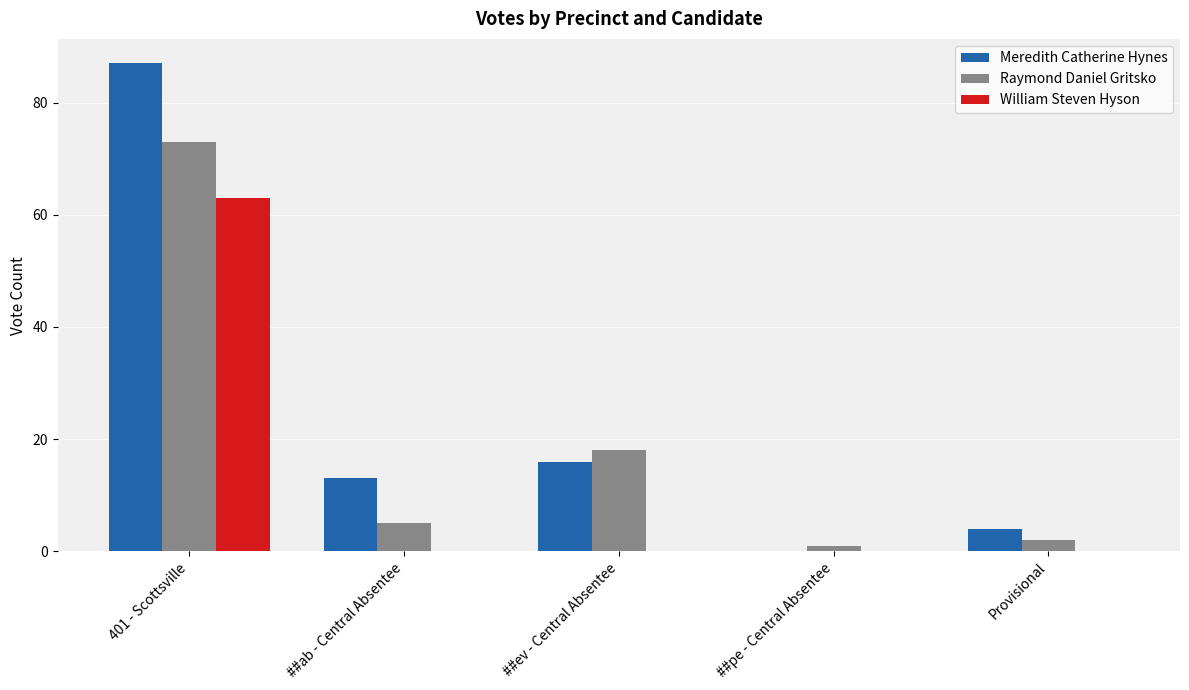

What are all the series names shown in the legend?

Meredith Catherine Hynes, Raymond Daniel Gritsko, William Steven Hyson